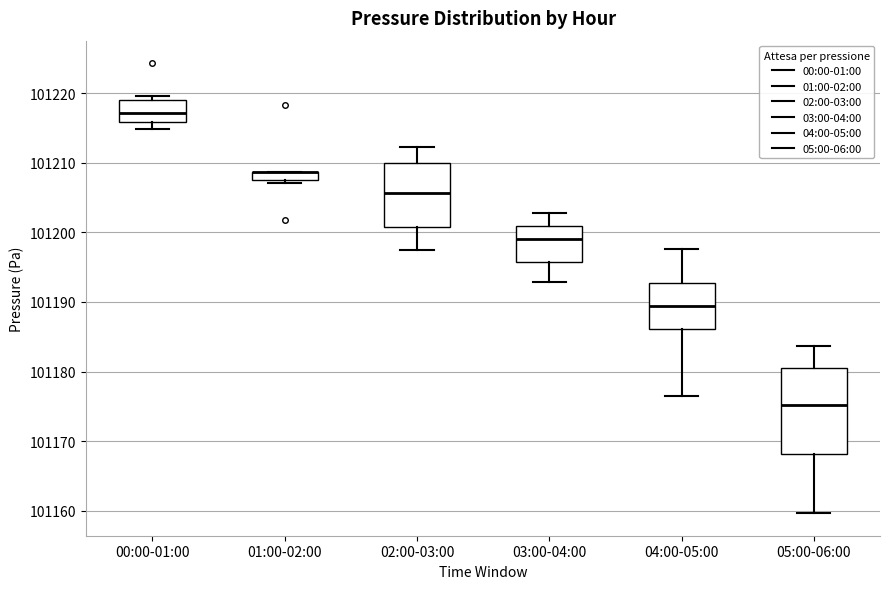

Comparing the boxes themselves (not the whiskers), which one is the tallest?

05:00-06:00